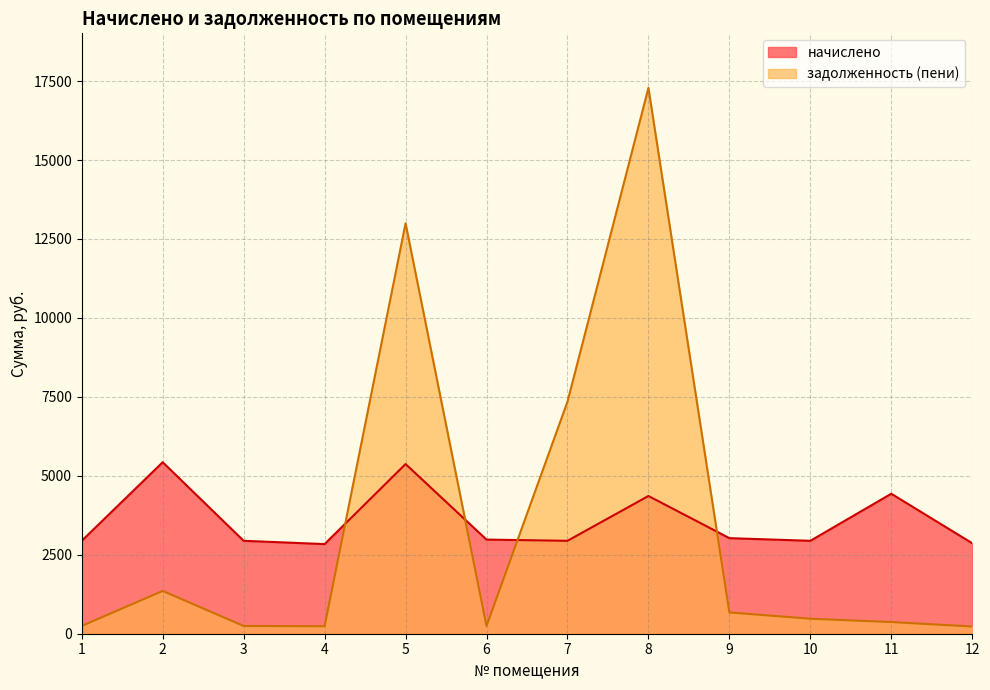

Which has a higher value, 10 or 6?

6